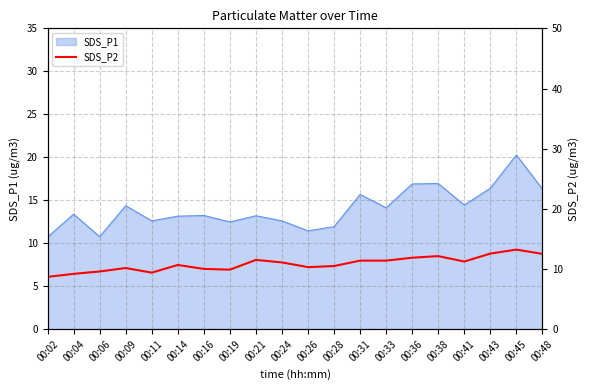

True or false: the data shows 7.2 at 00:31.

False